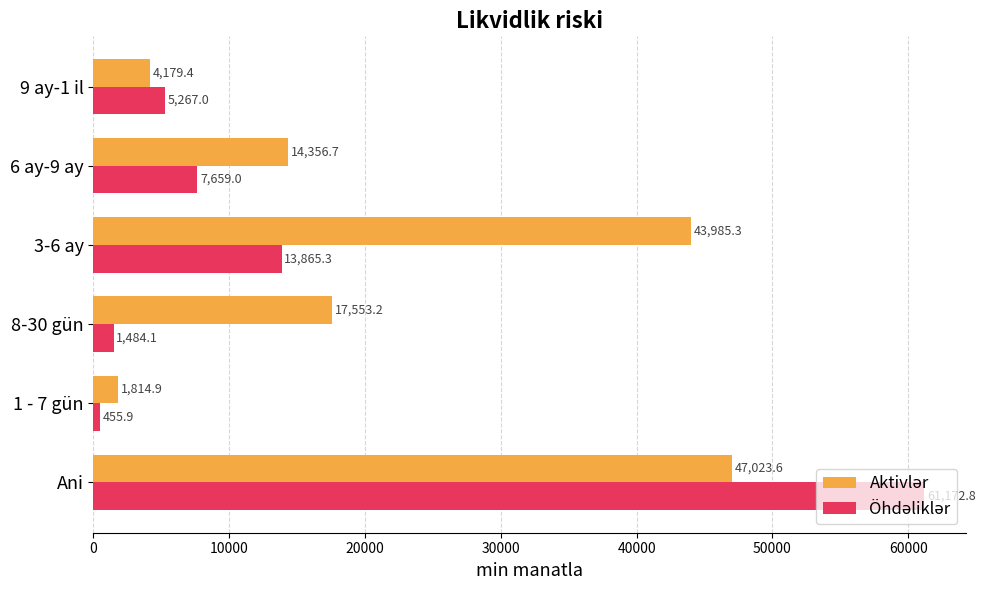

At how many categories does at least one series exceed 7789?

4